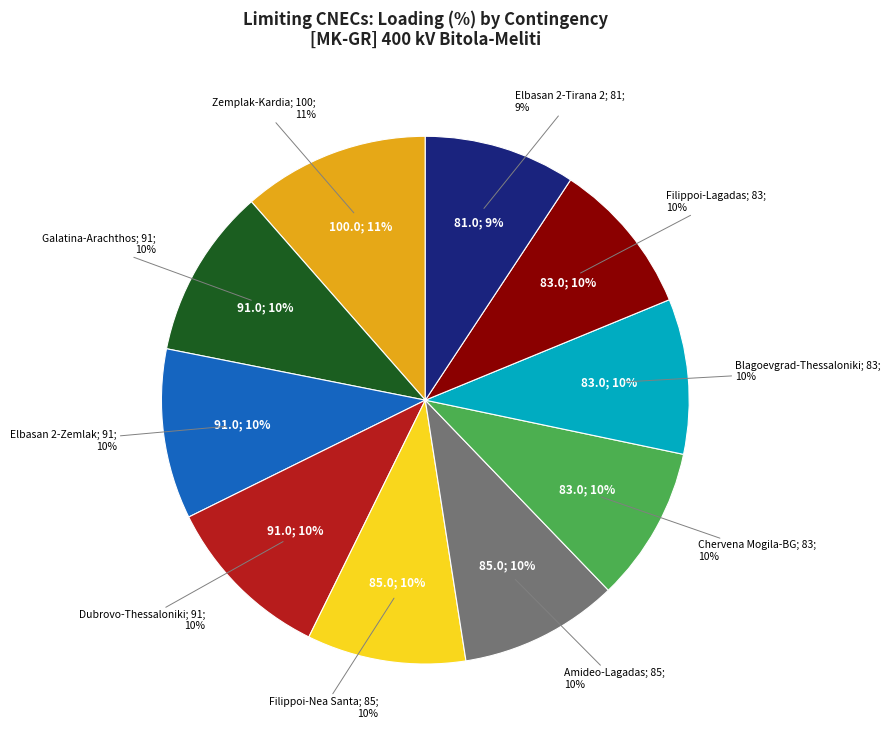

Is N-1 400 kV Amideo-Lagadas ck.1 the majority of the pie?

No